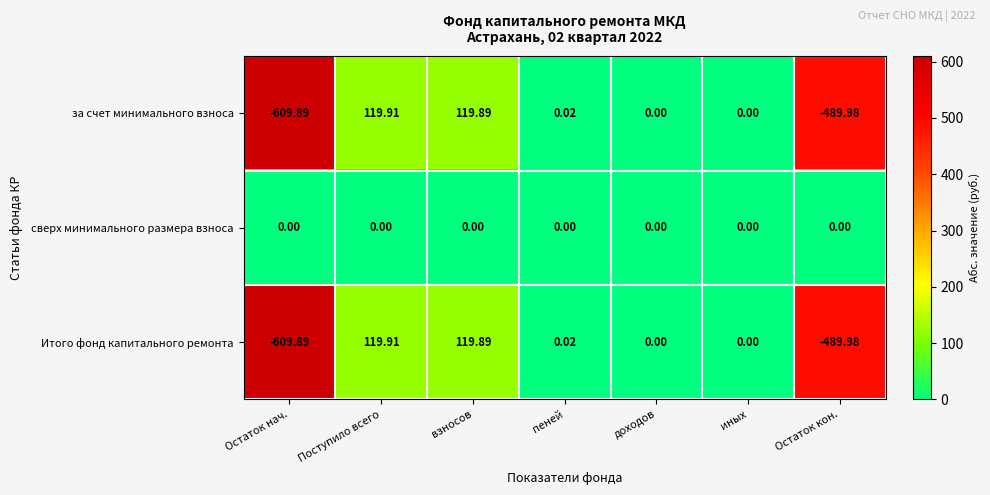

How many values in за счет минимального взноса are below zero?

2